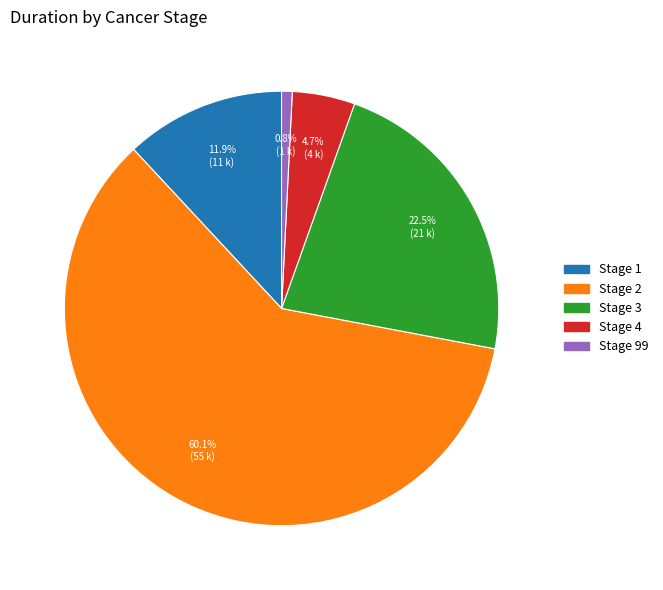

Does Stage 4 account for over 50% of the chart?

No